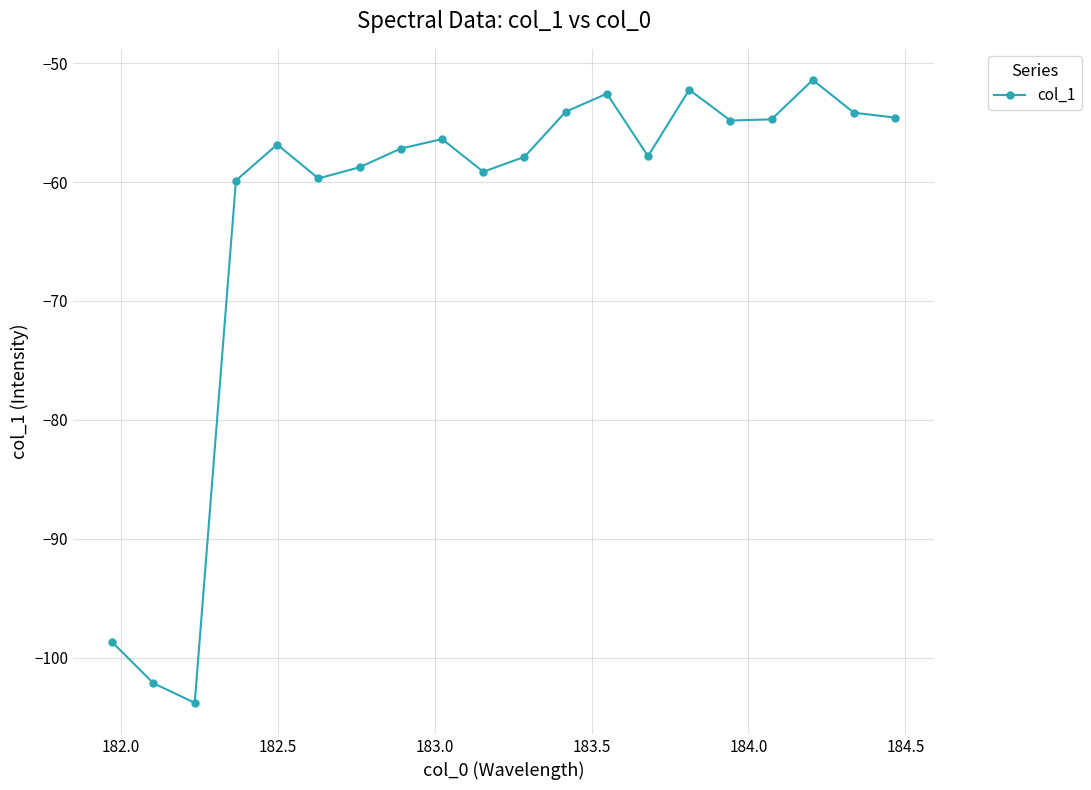

What is the average value?

-62.8